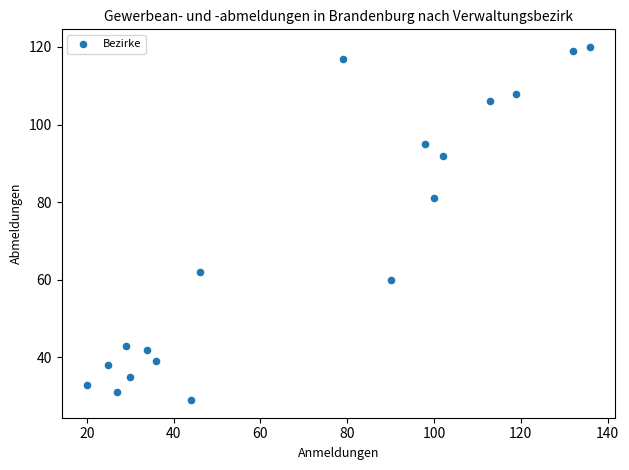

What is the range of Y values (max minus min)?

91